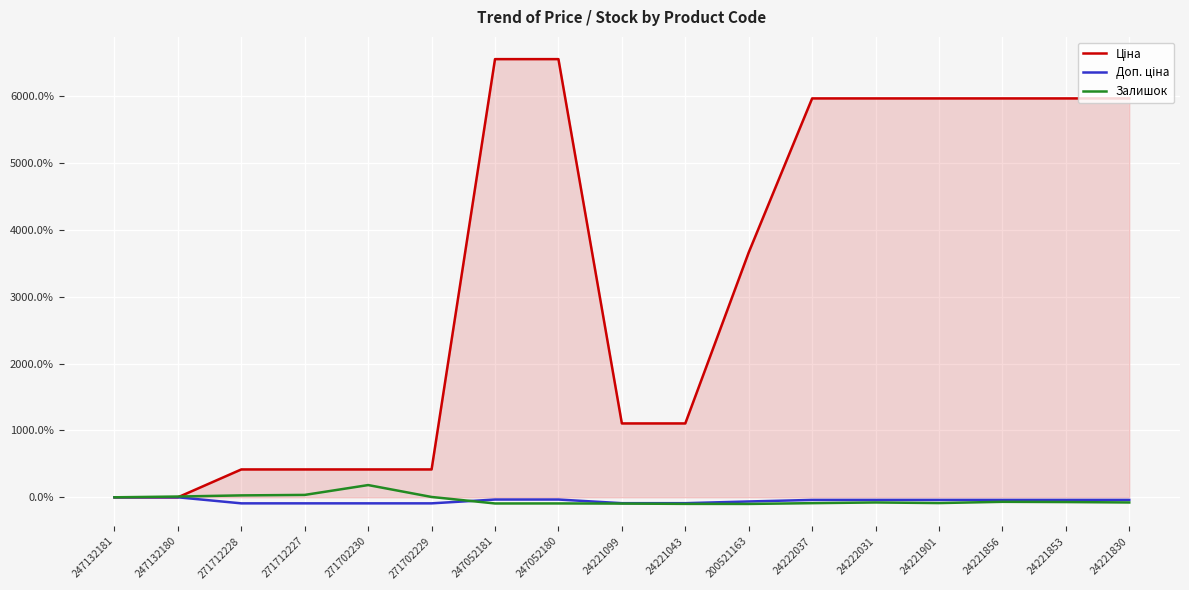

True or false: Залишок has a value of 0.0 at 247132181.

True